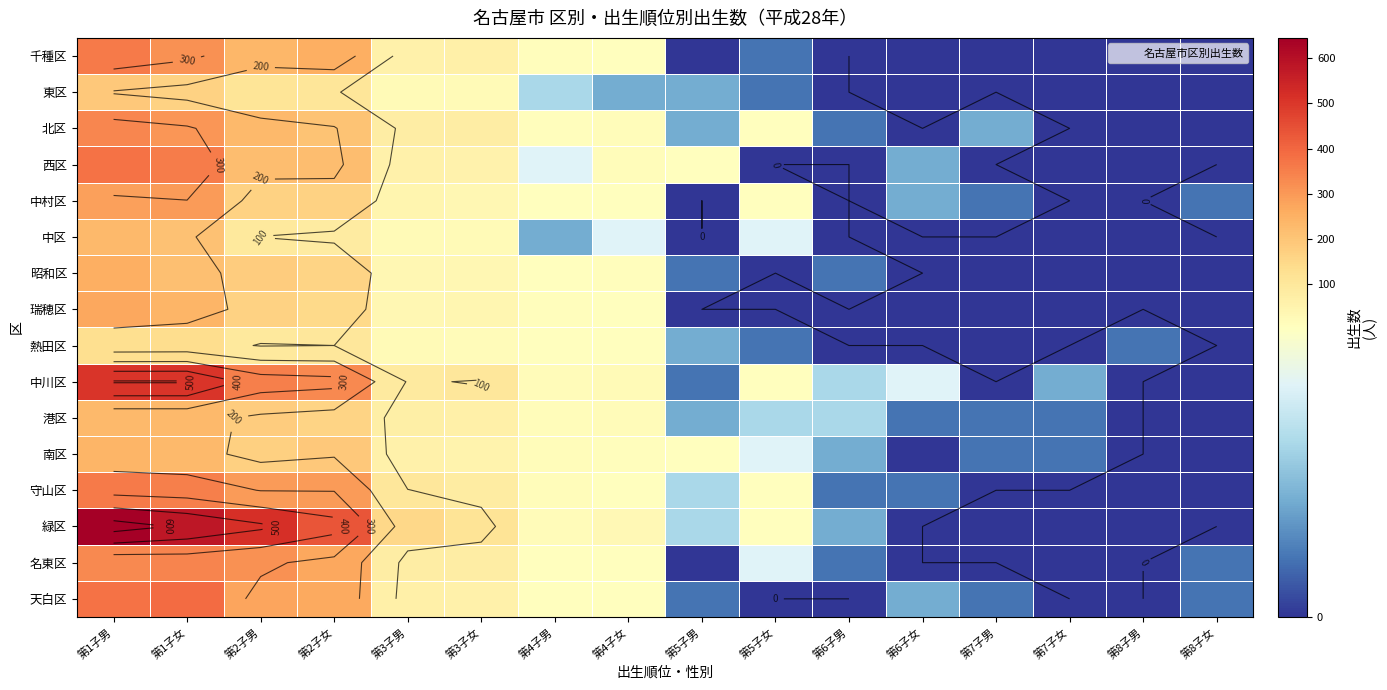

Where does the 港区 series first go above 19?

第1子男